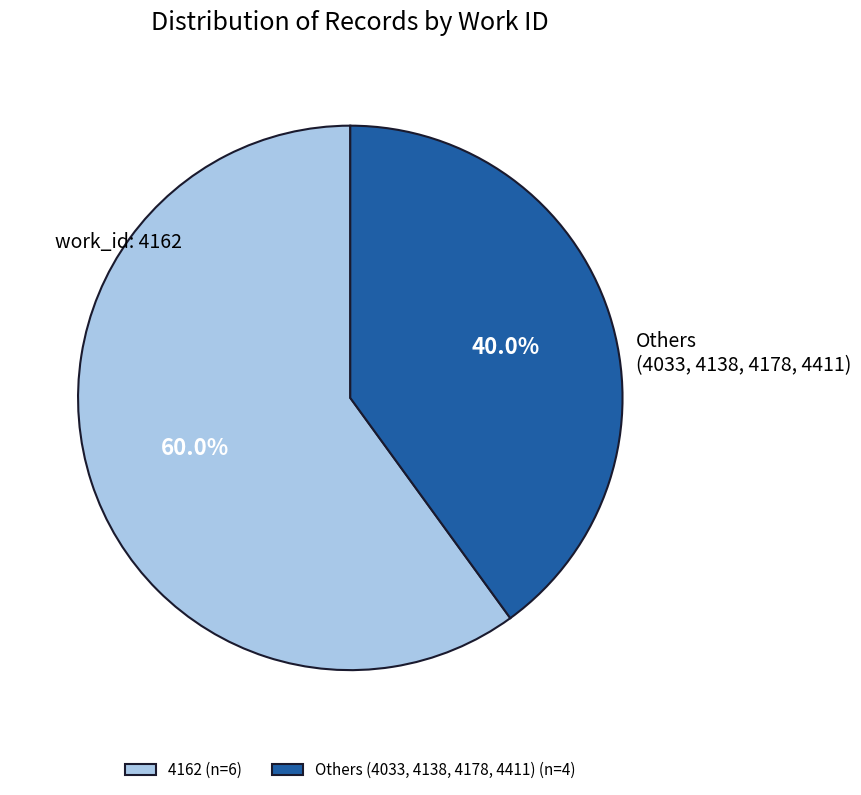

Rank the categories by value from lowest to highest.

Others (4033, 4138, 4178, 4411) (n=4), 4162 (n=6)